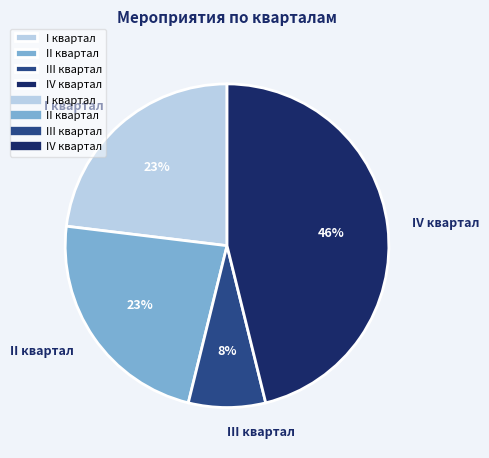

To the nearest percent, what is the combined percentage of I квартал and IV квартал?

69%